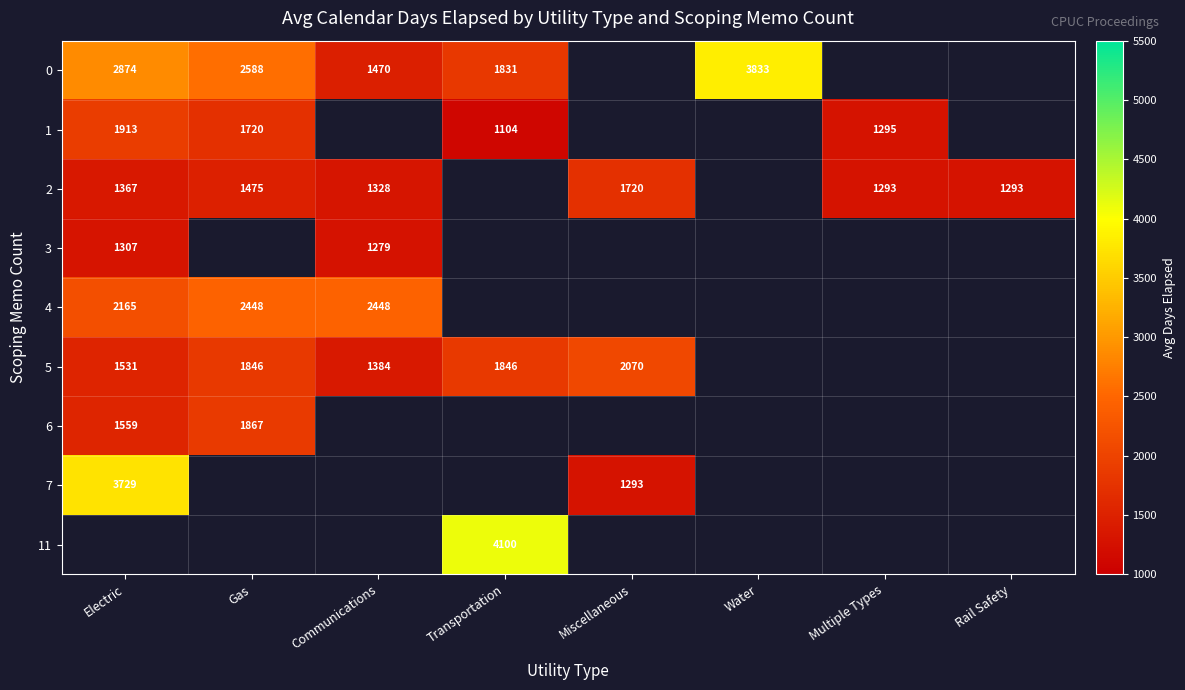

At which label does 3 reach its peak?

Electric